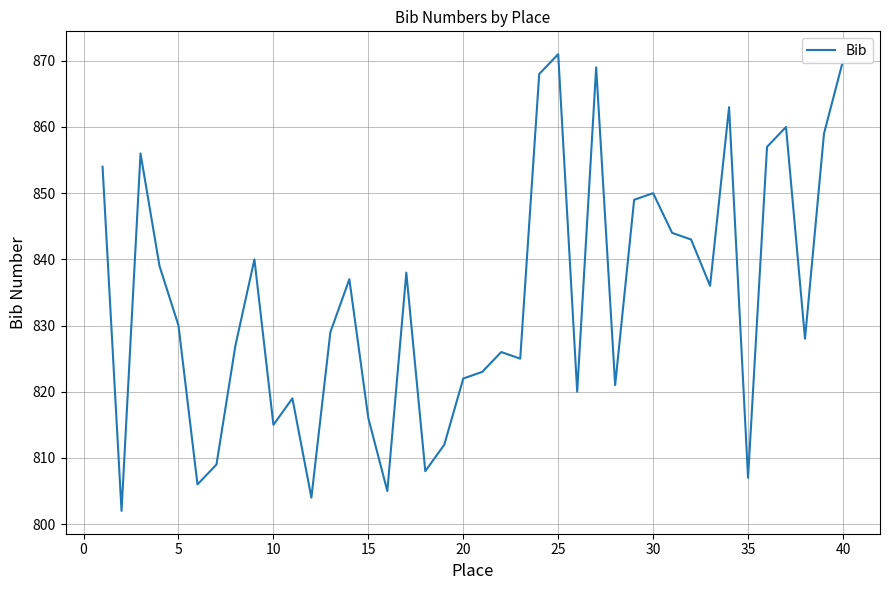

What is the minimum value shown in the chart?

802